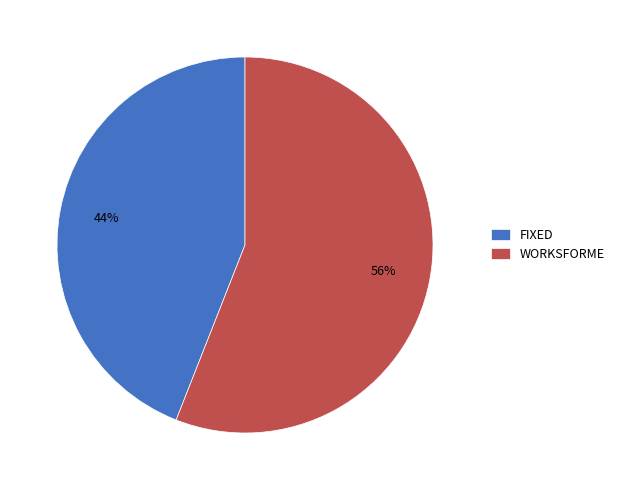

Which slice is the smallest?

FIXED